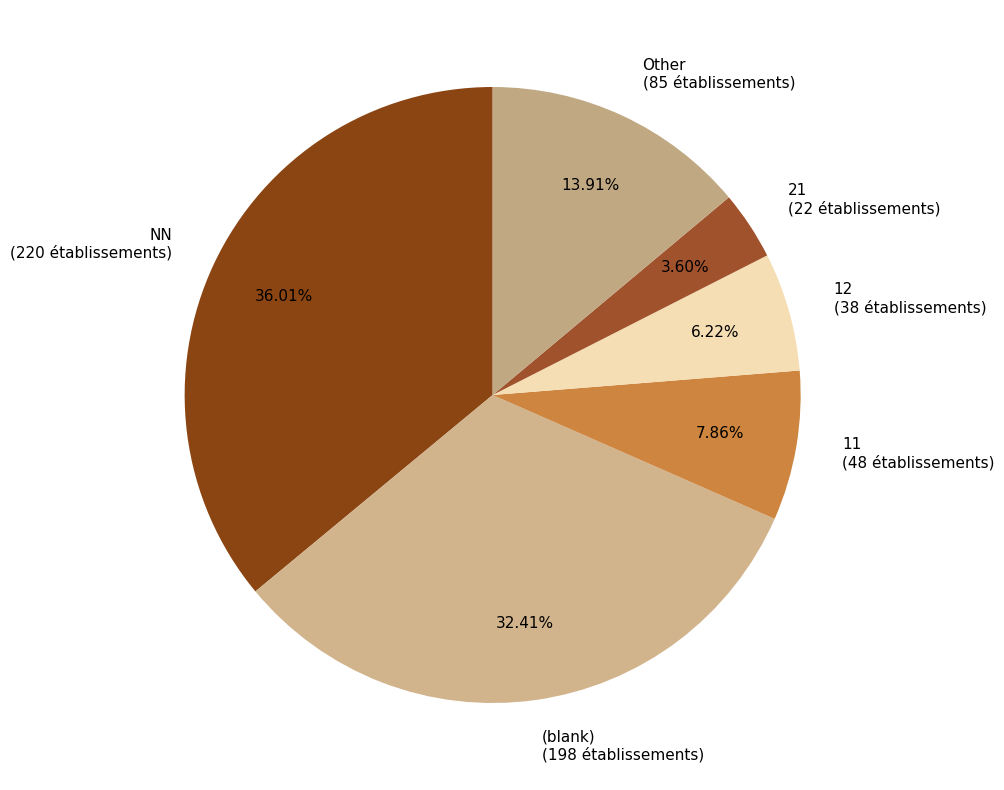

Approximately how many times larger is the value at 11 (48 établissements) compared to 21 (22 établissements)?

2.2